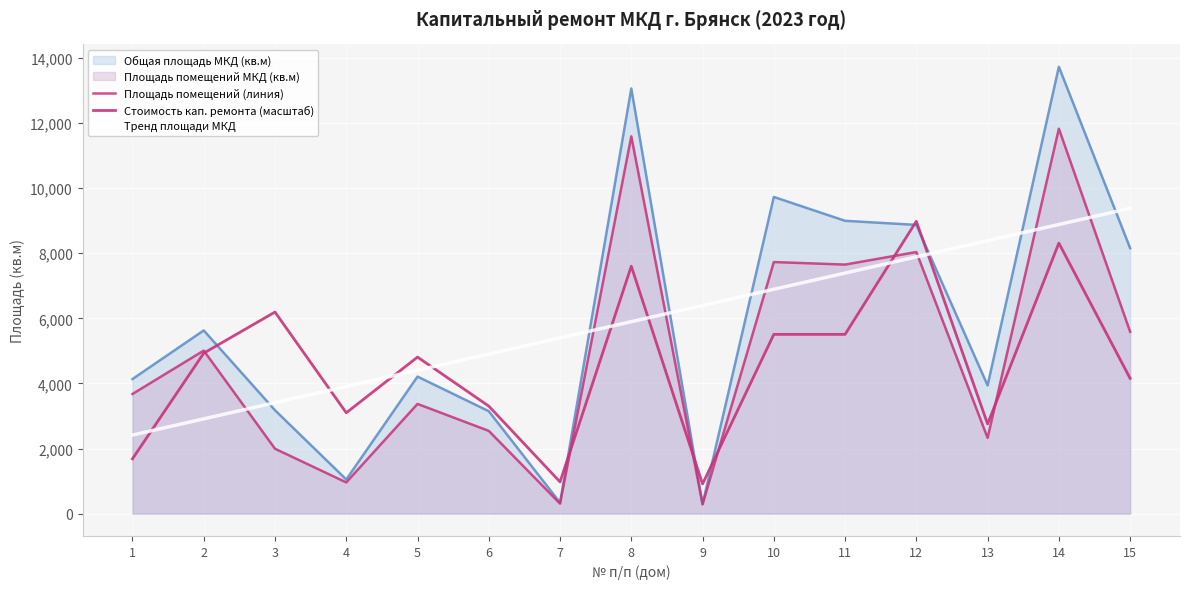

The value of Тренд площади МКД at 5 is 2739.0. True or false?

False